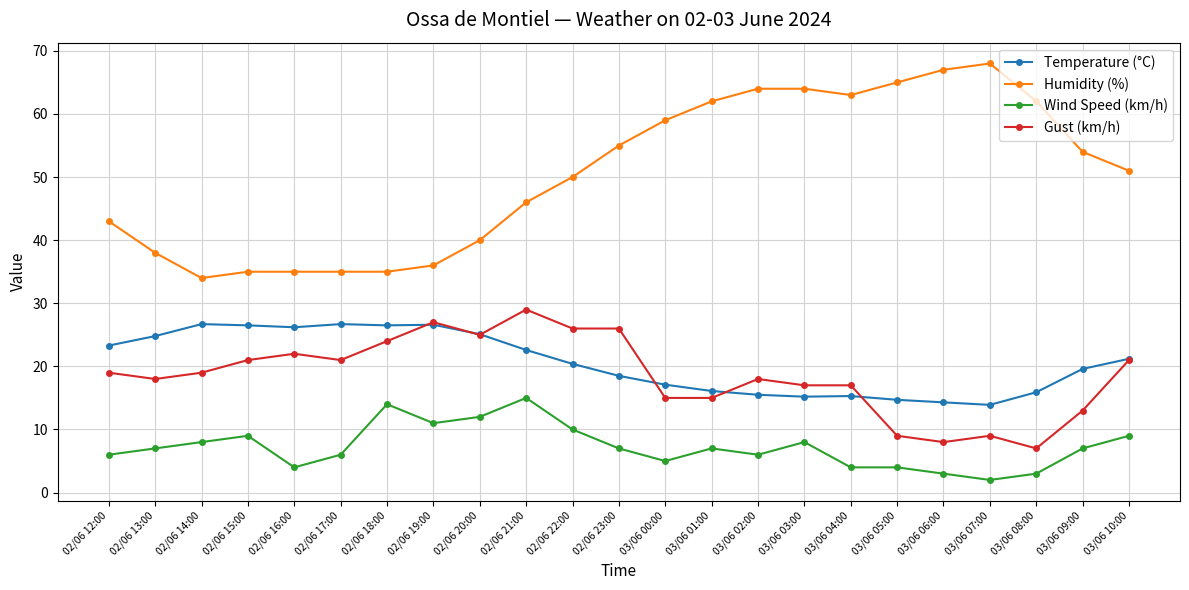

What is the label of the 6th point from the right?

03/06 05:00